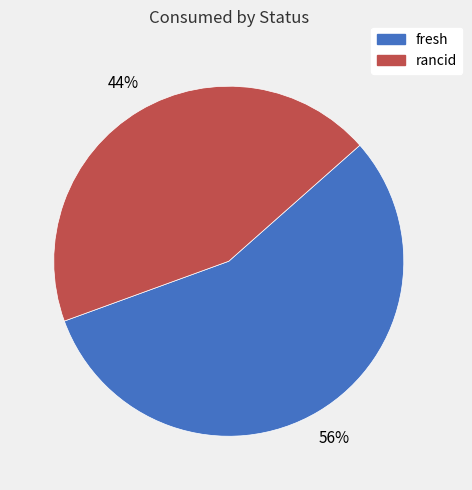

What is the smallest slice in the pie chart?

rancid